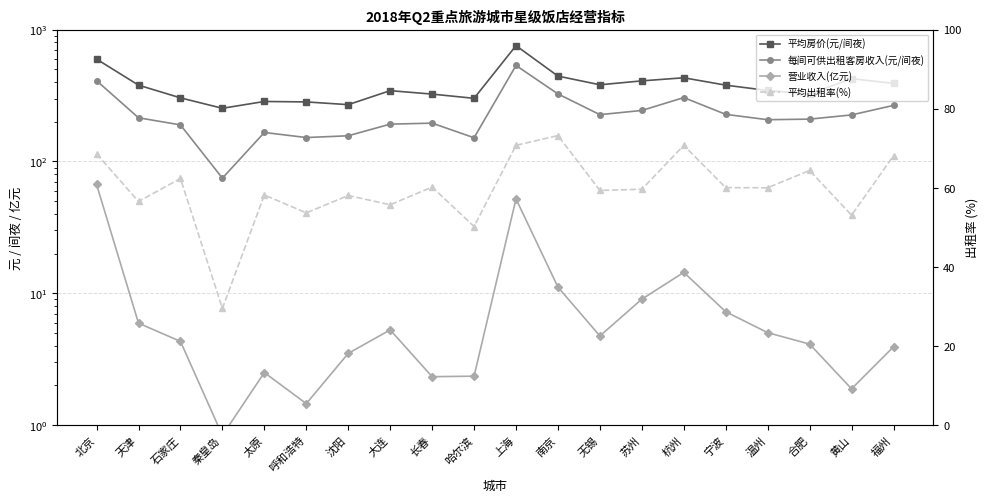

At which label does 每间可供出租客房收入(元/间夜) reach its peak?

上海